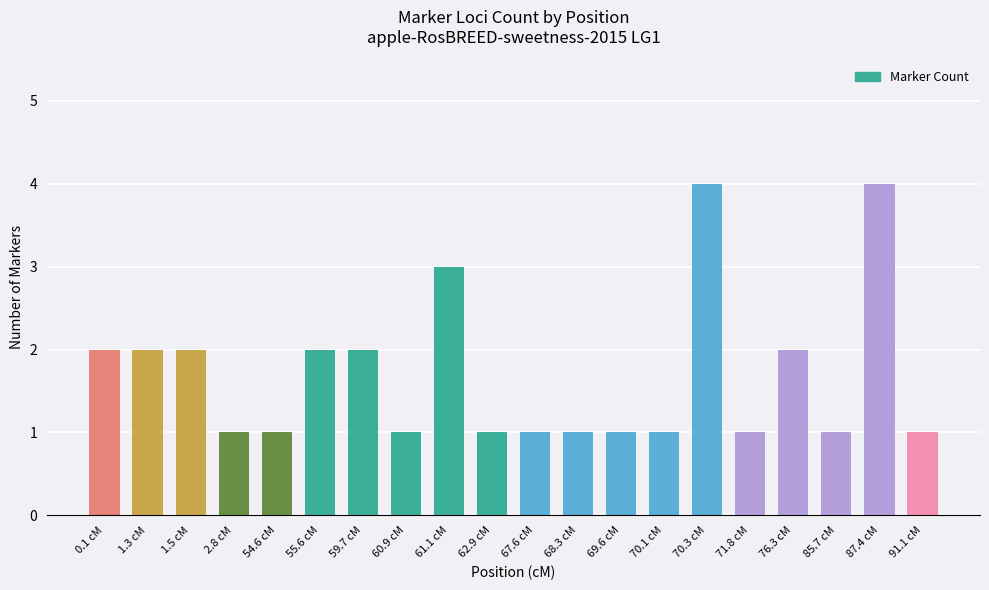

What is the sum of all values?

34